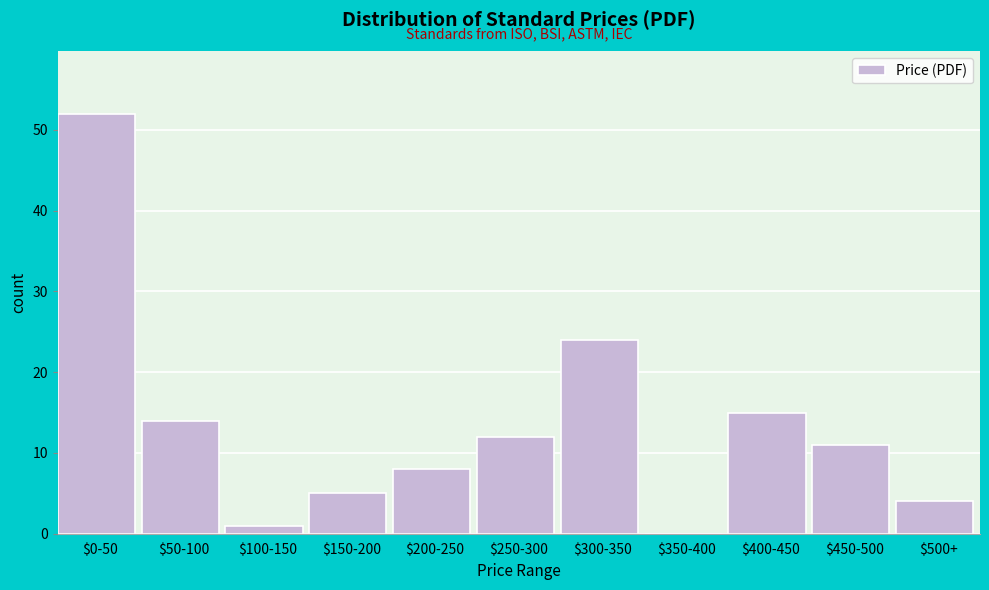

Where is the data nearest to the value 26?

$300-350